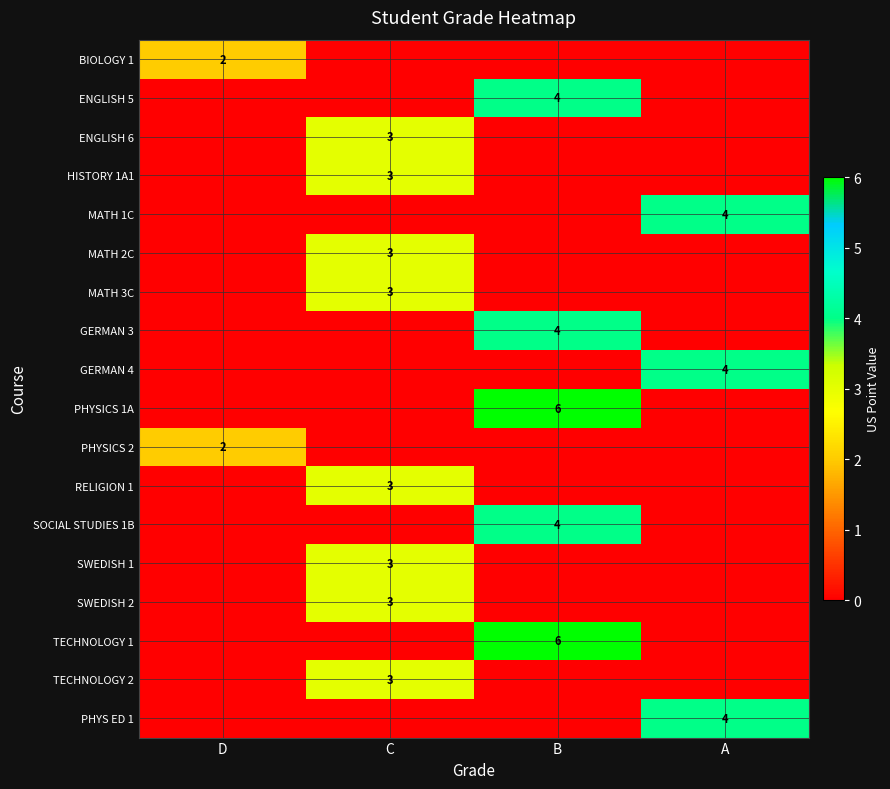

What is the difference between the ENGLISH 6 values at D and C?

3